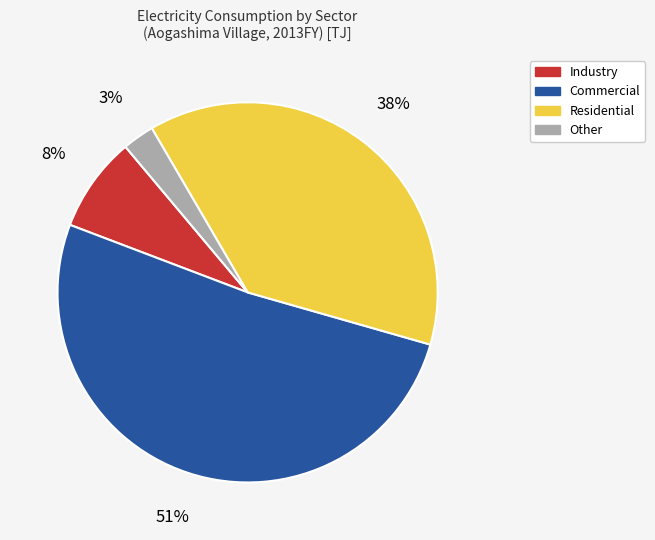

Is the sum of Residential and Commercial greater than half?

Yes